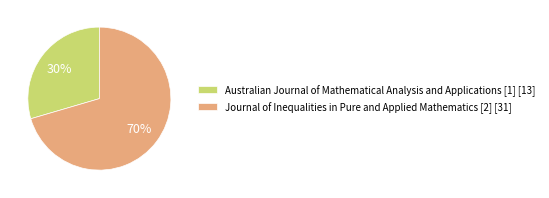

What percentage is the Journal of Inequalities in Pure and Applied Mathematics [2] slice, to the nearest percent?

70%